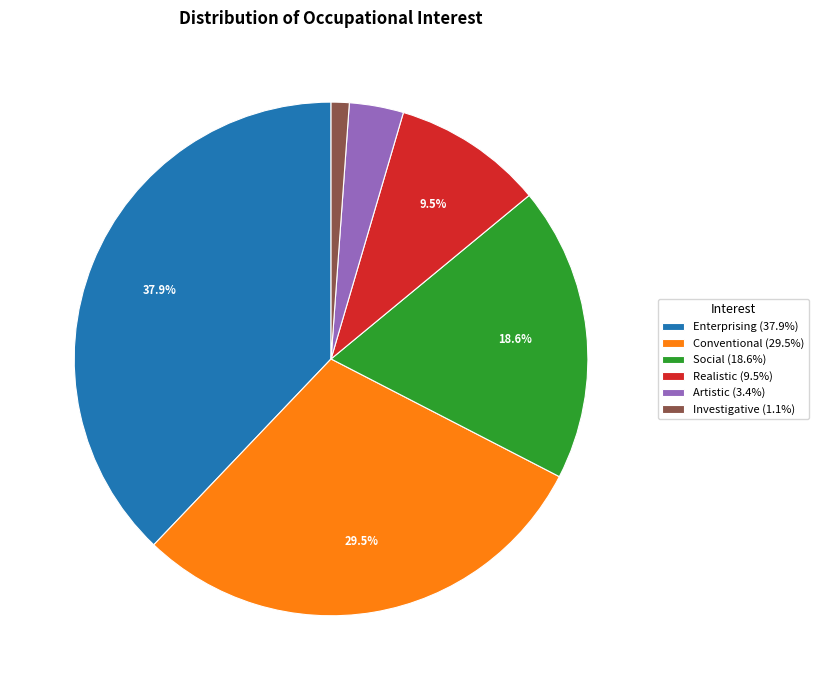

What is the ratio of the value at Artistic to the value at Realistic?

0.4